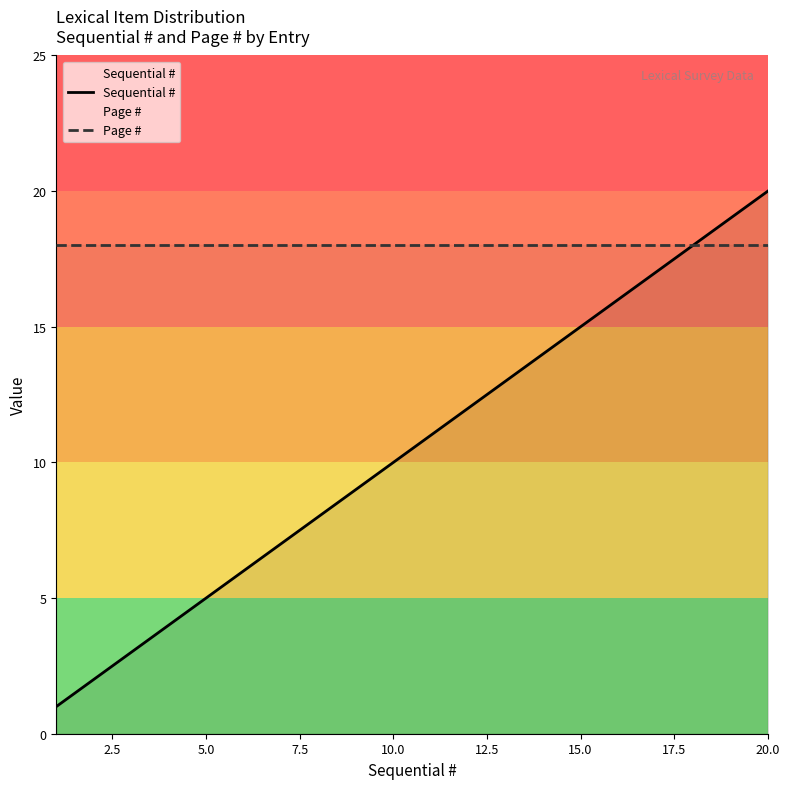

Which series has the widest spread of values?

Sequential #